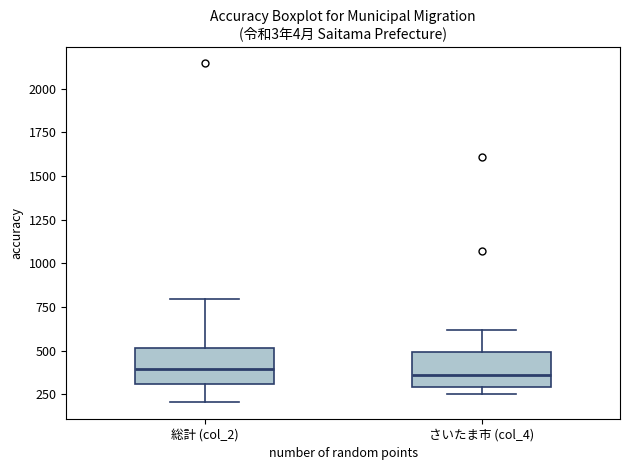

Reading left to right, read every box against the y-axis: the position of its median line, the range the box covers, and the ends of its whiskers. The values are not printed on the chart, so give them approximately, as read against the axis.

総計 (col_2): median 400, box 300 to 500, whiskers 200 to 800
さいたま市 (col_4): median 350, box 300 to 500, whiskers 250 to 600